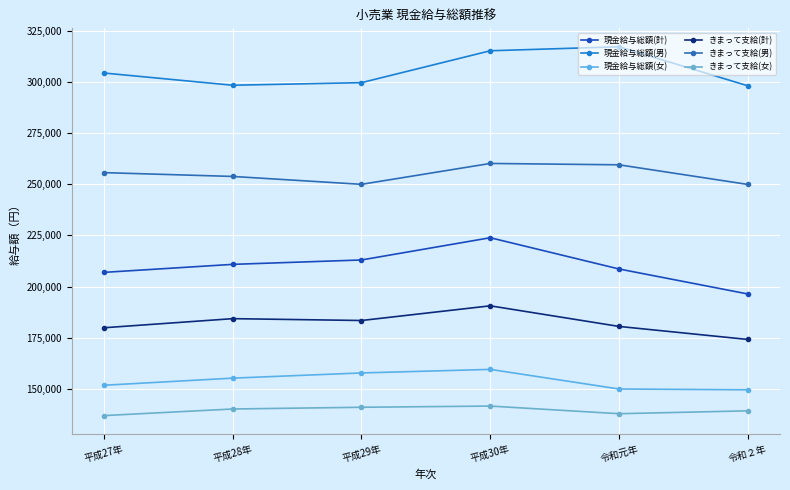

Which series has the largest range (max minus min)?

現金給与総額(計)